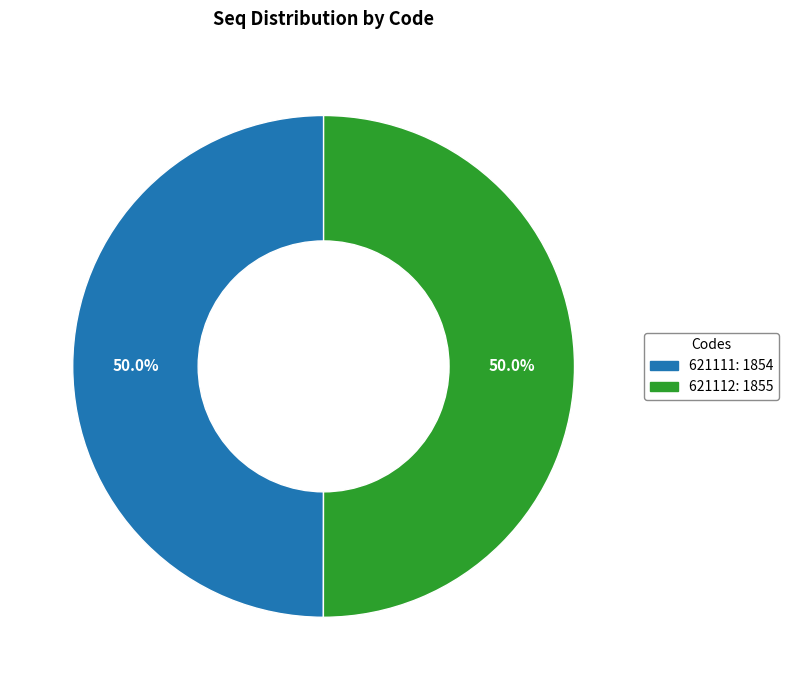

What portion of the pie excludes 621112?

50.0%